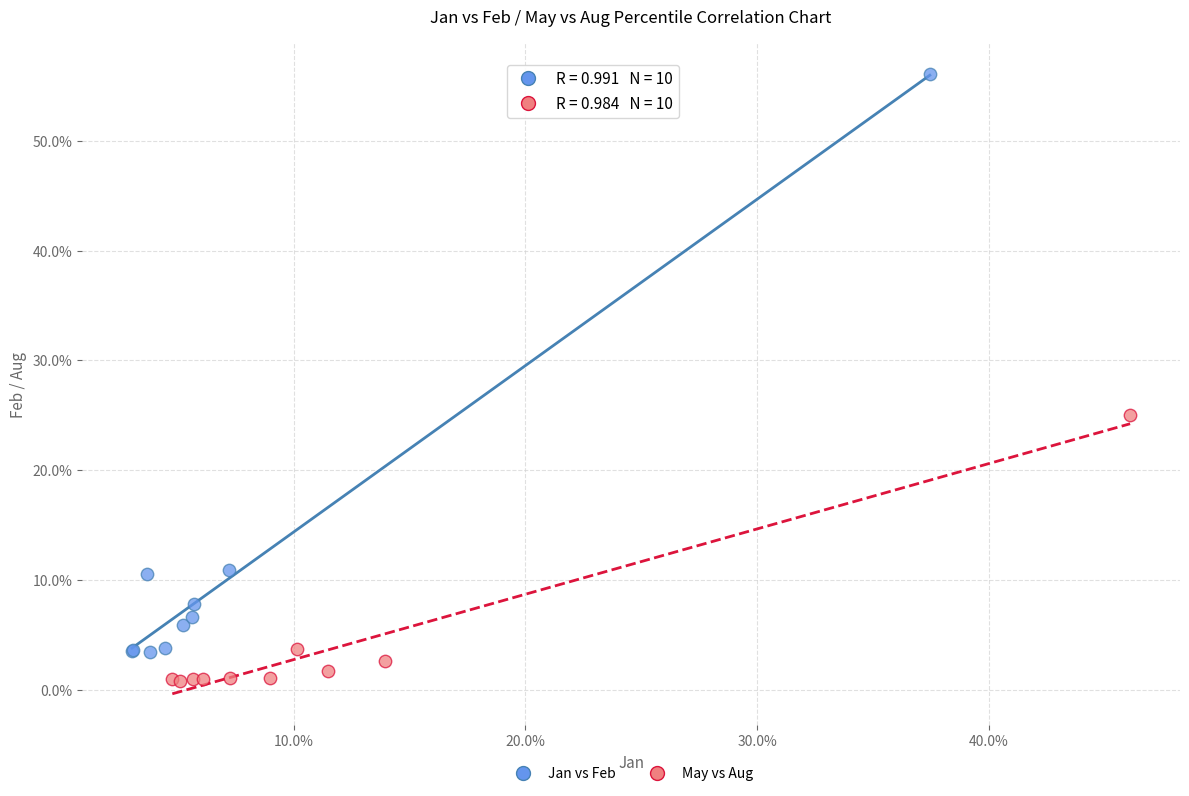

What are all the series names shown in the legend?

Jan vs Feb, May vs Aug